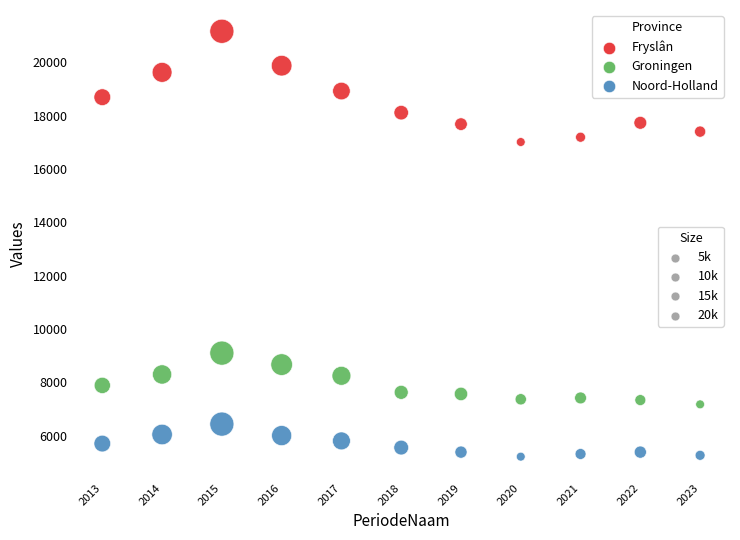

Across all data points, what is the range of X values (max minus min)?

10